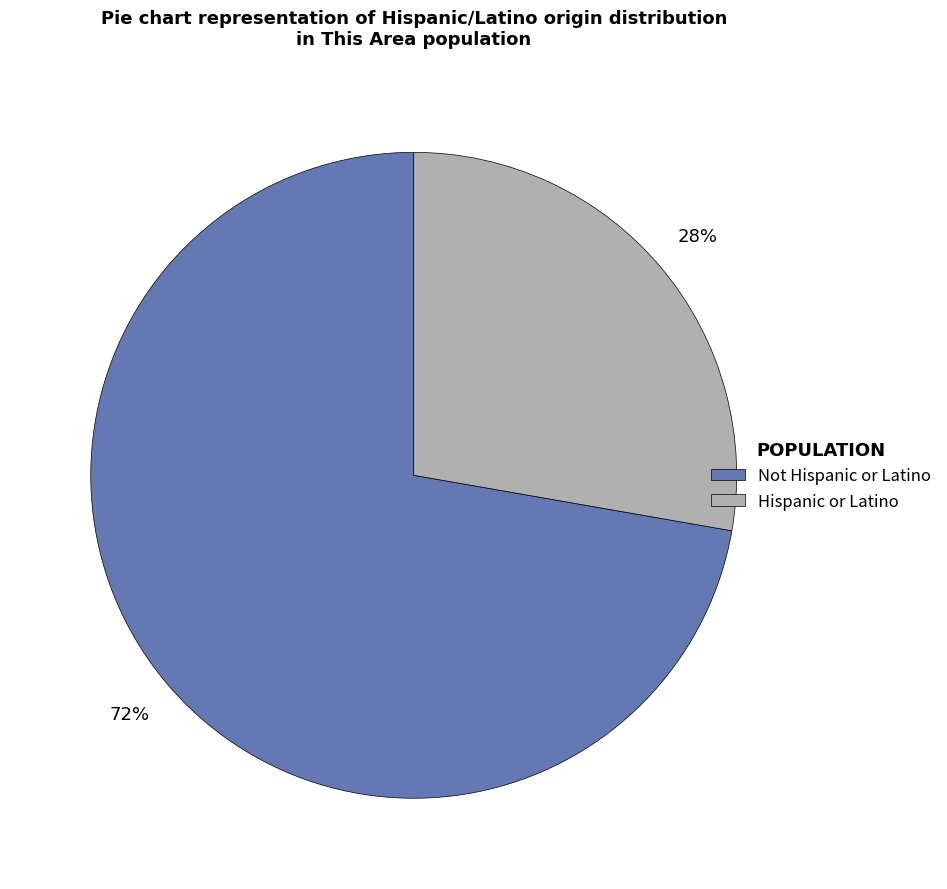

Rank the categories by value from highest to lowest.

Not Hispanic or Latino, Hispanic or Latino